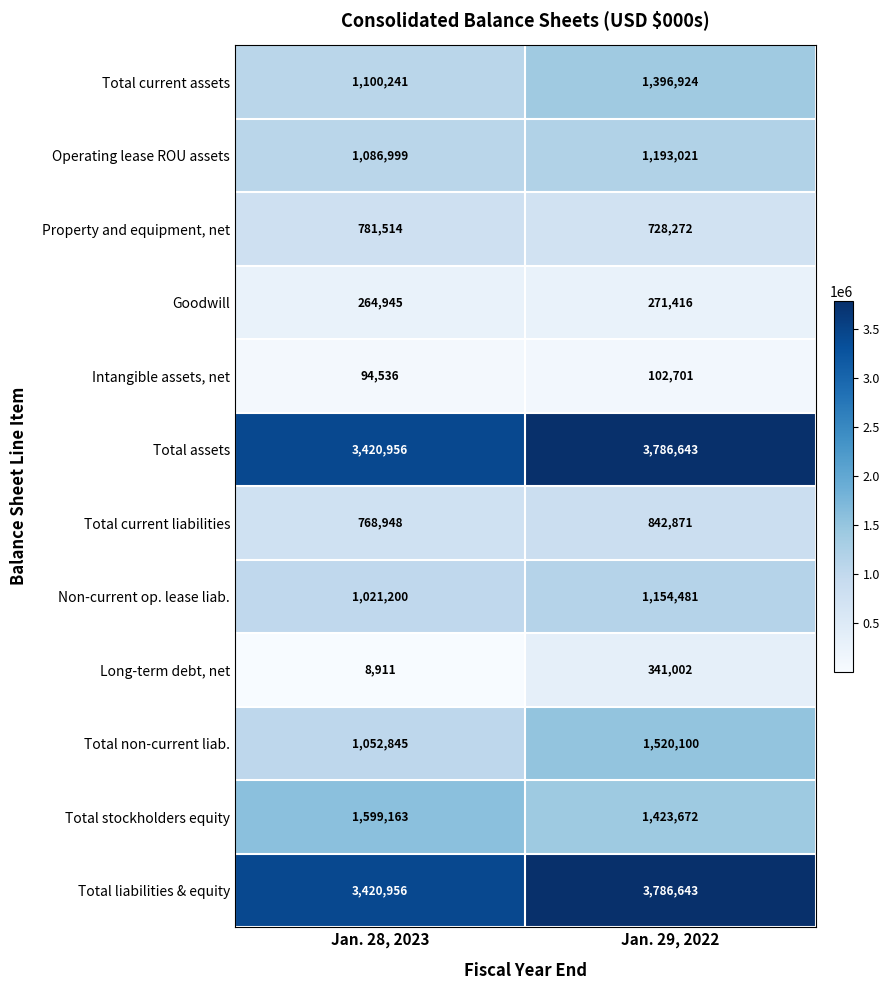

Which category has the lowest value across all series?

Jan. 28, 2023